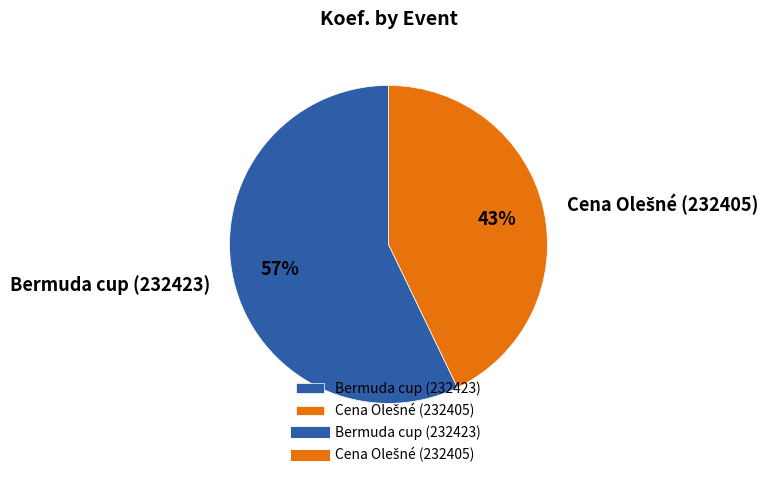

How many slices are in this pie chart?

2